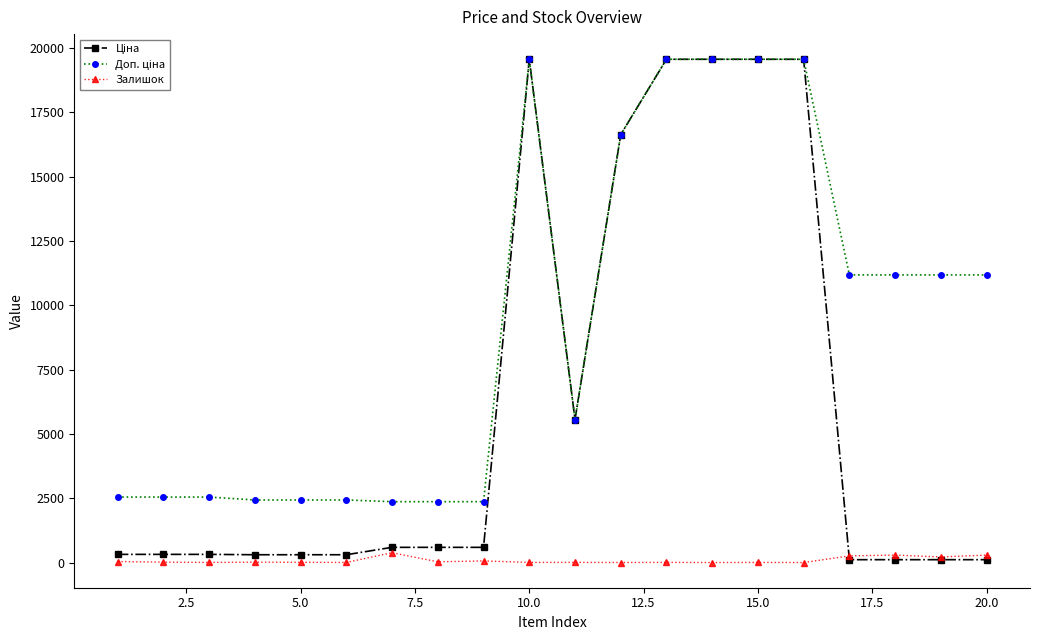

True or false: Залишок has more than 1 points higher than both neighbors.

True